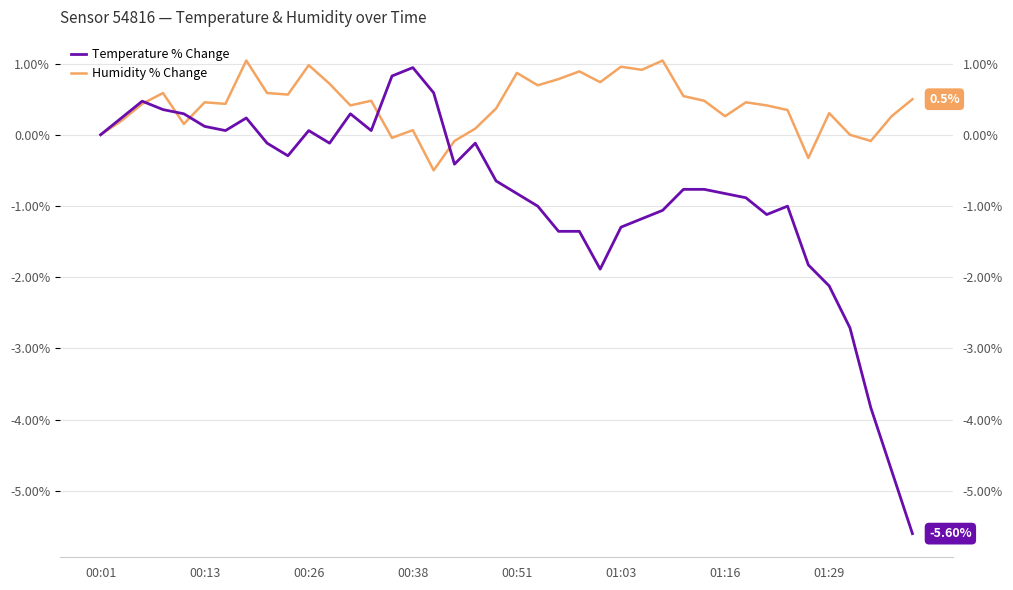

Is the value of Temperature % Change at 13 greater than the value of Humidity % Change at 00:51?

No